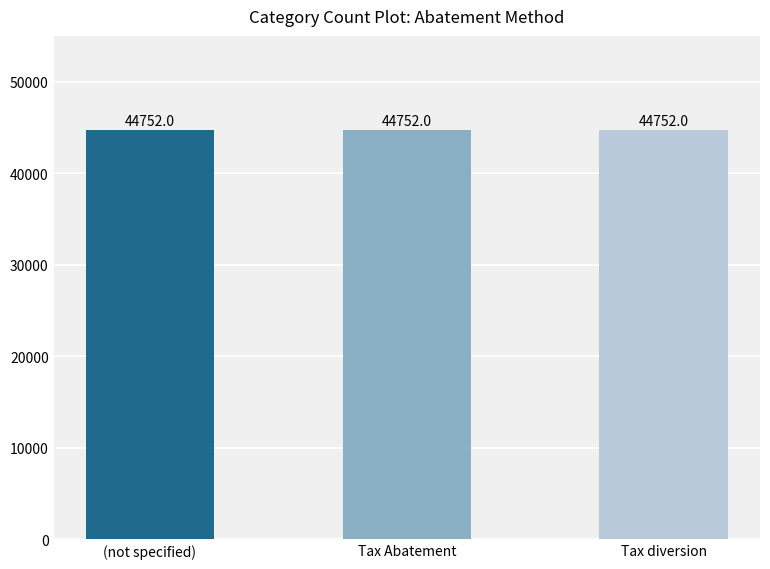

What is the label of the 3rd bar from the left?

Tax diversion